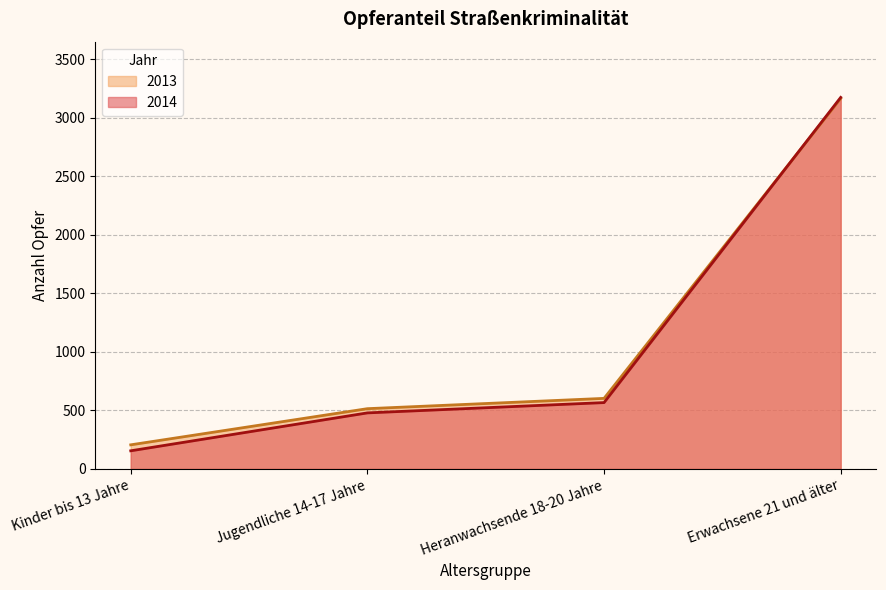

What value does the 2013 series have at Heranwachsende 18-20 Jahre?

603